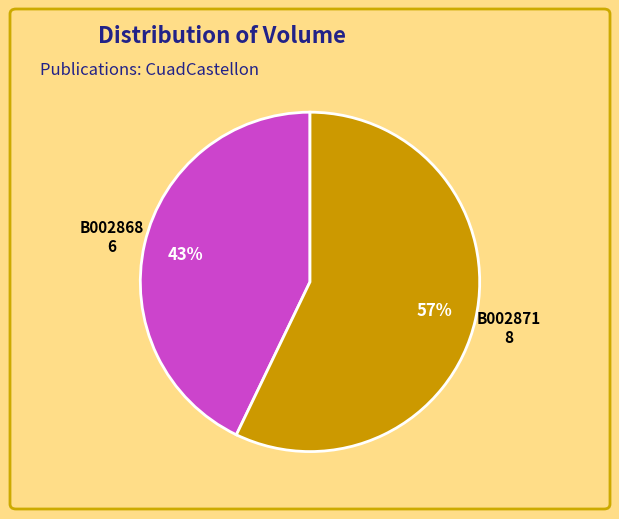

To the nearest percent, what is the difference between the largest and smallest slice percentages?

14%